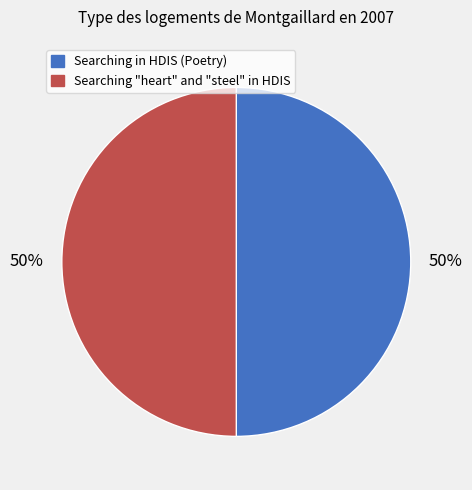

What is the ratio of the value at Searching in HDIS (Poetry) to the value at Searching "heart" and "steel" in HDIS?

1.0